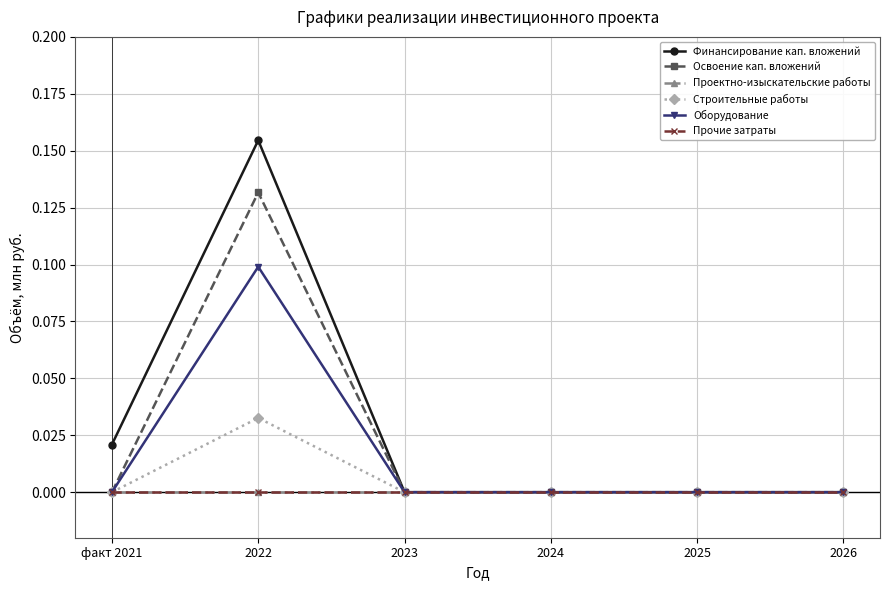

Which category has the highest value in the Освоение кап. вложений series?

2022